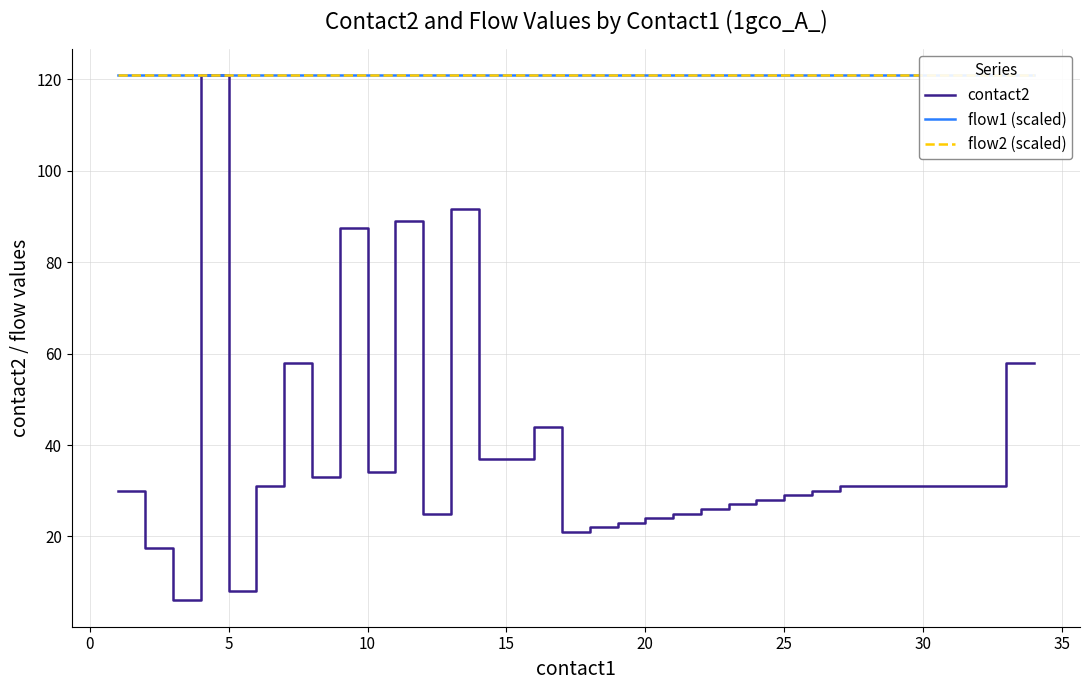

What is the lowest value of the contact2 series?

6.0